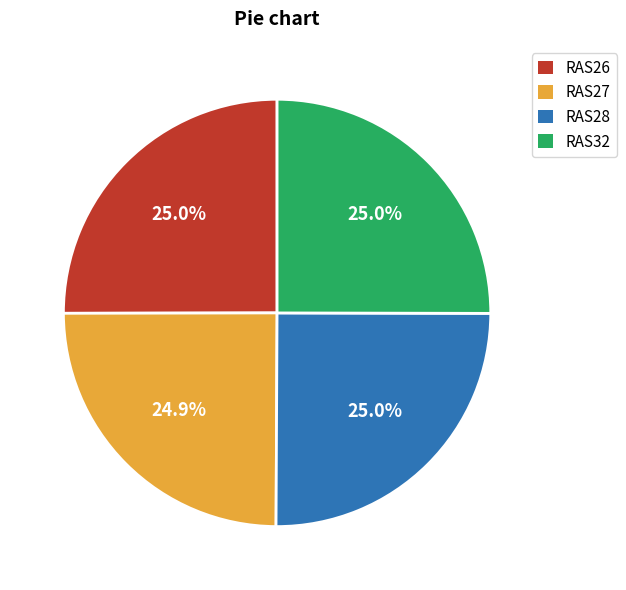

What percentage do RAS26 and RAS27 together represent?

49.9%